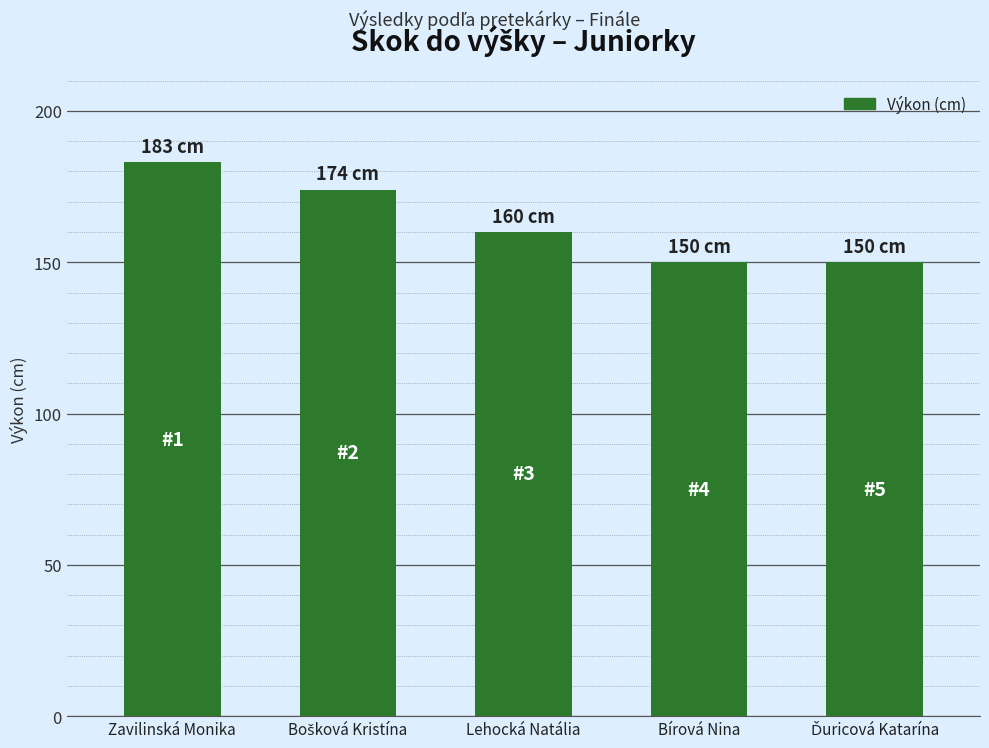

True or false: the data shows 183 at Zavilinská Monika.

True